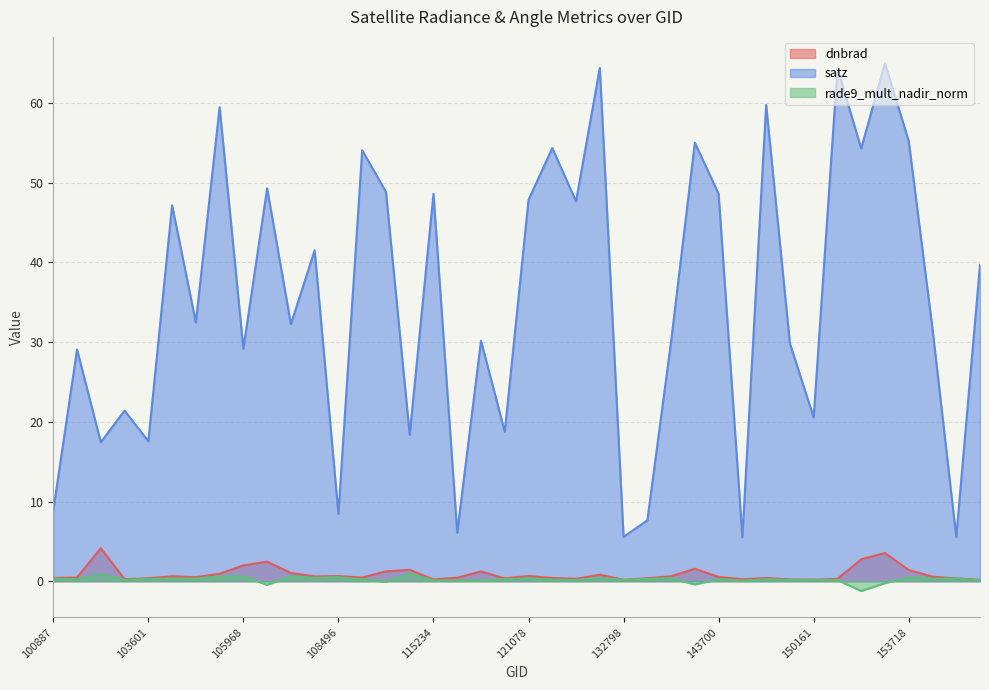

True or false: rade9_mult_nadir_norm and dnbrad cross at least once.

False